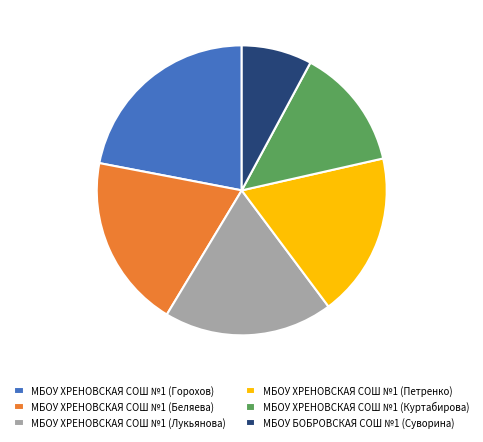

True or false: МБОУ ХРЕНОВСКАЯ СОШ №1 (Куртабирова) accounts for 26% of the total.

False